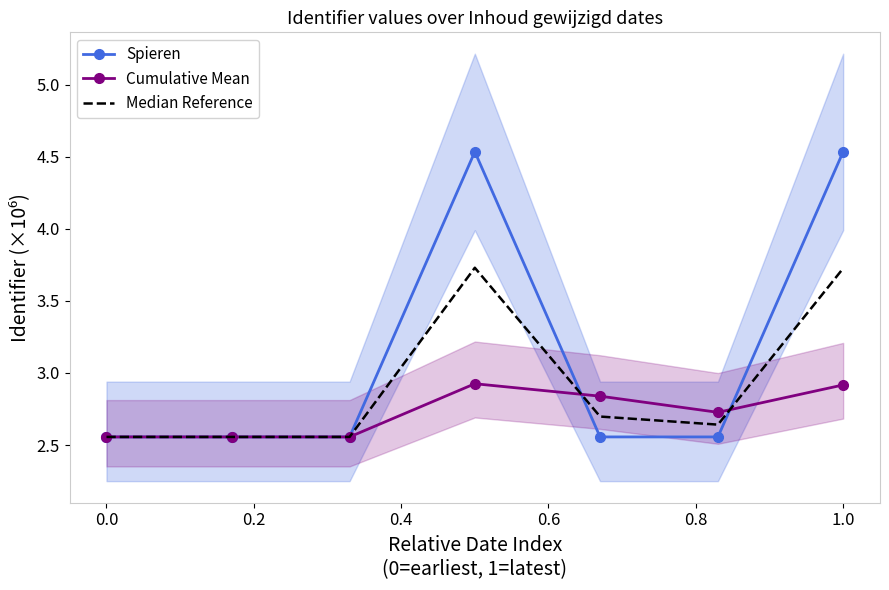

True or false: Cumulative Mean has a value of 4.1 at 0.0.

False